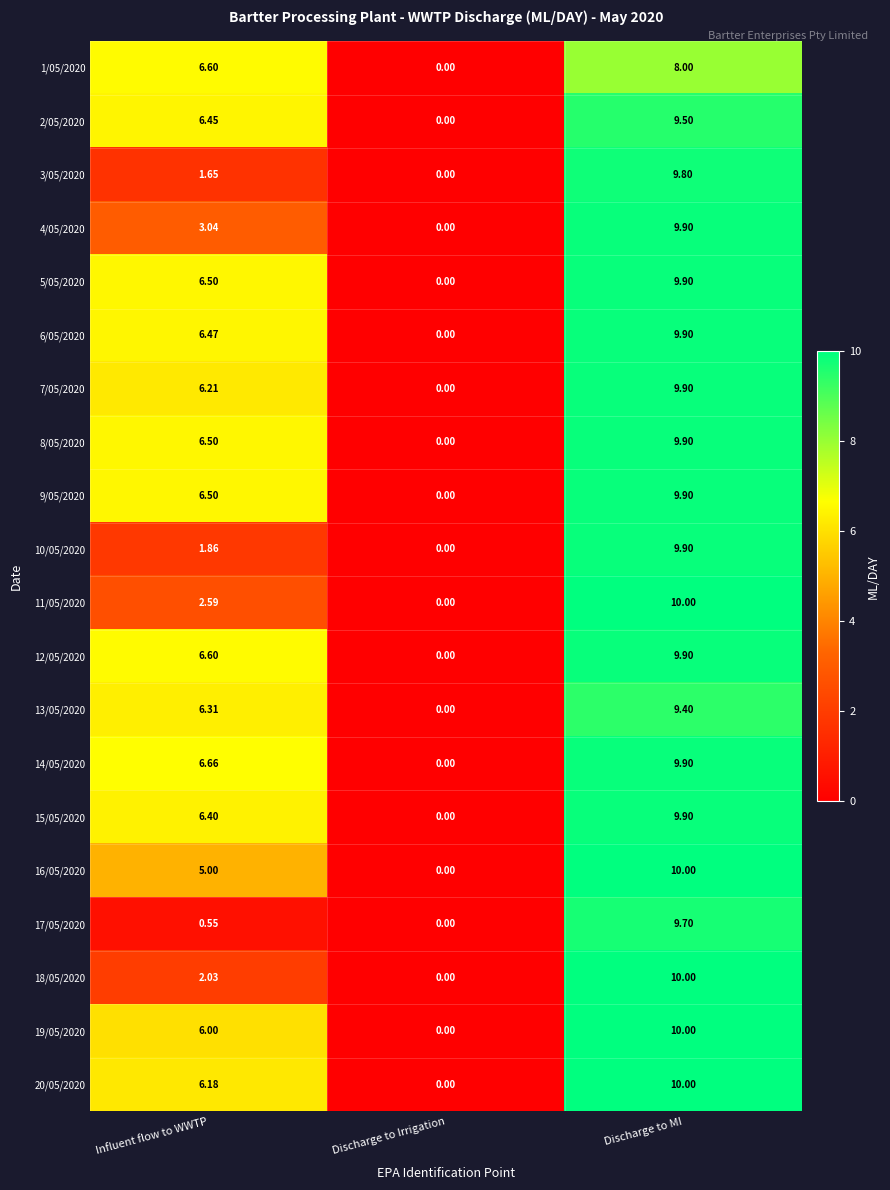

At which label is 8/05/2020 closest to 4?

Influent flow to WWTP